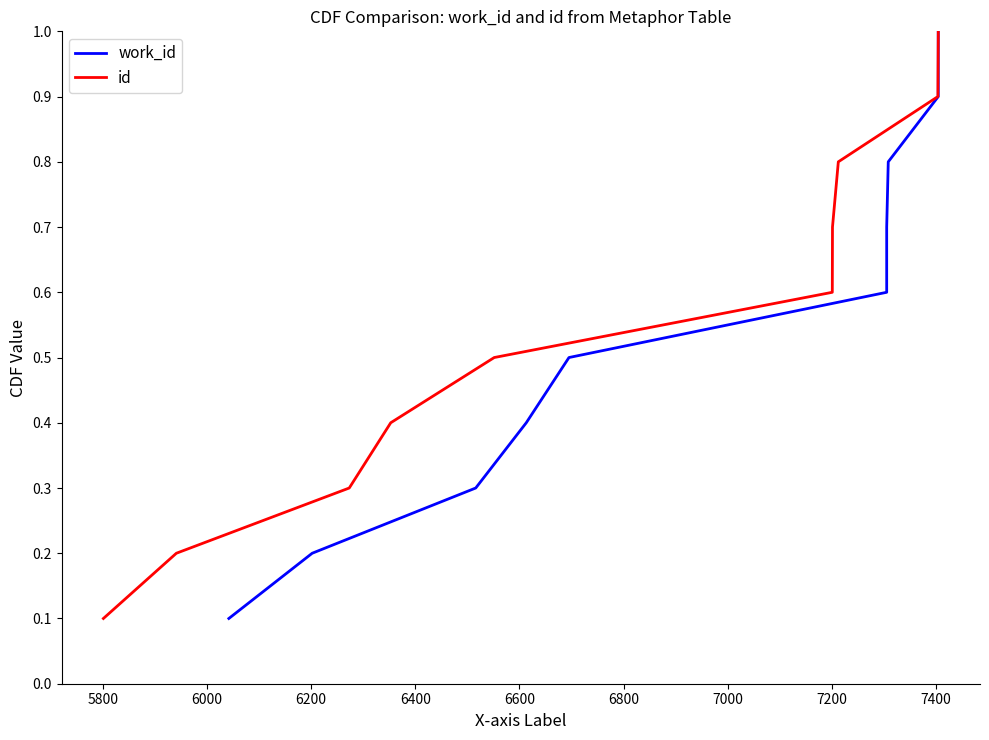

What is the maximum value for work_id?

1.0